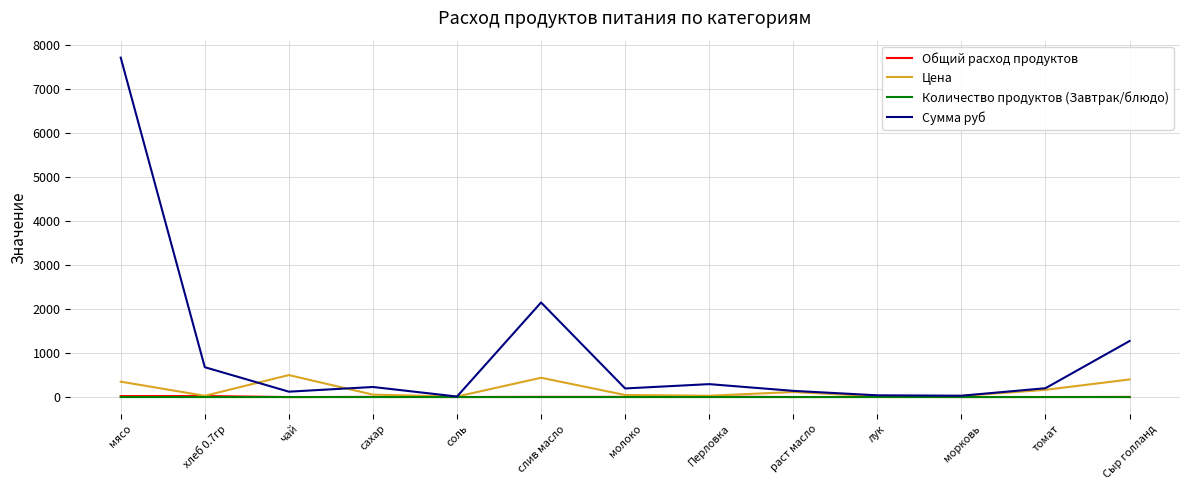

Which series changed the most between сахар and Сыр голланд?

Сумма руб